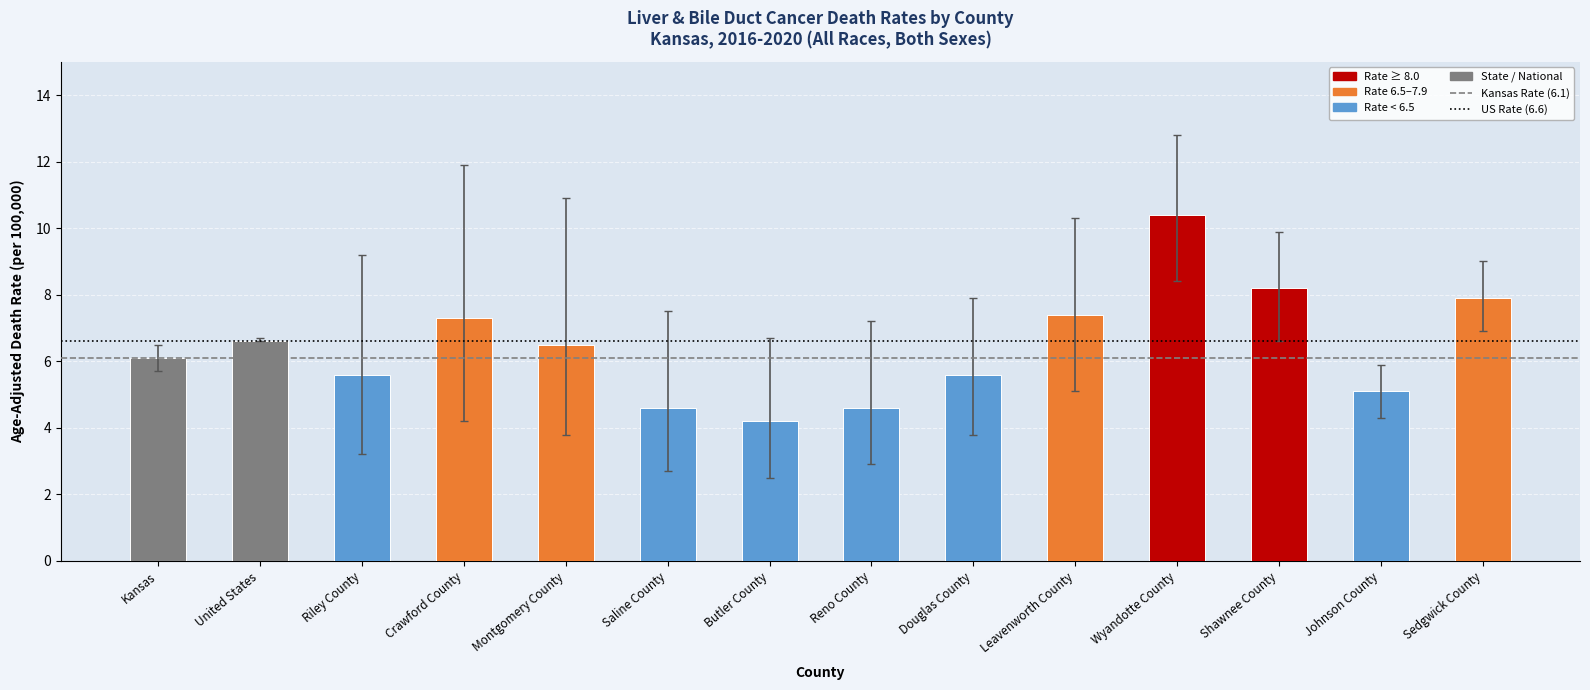

Which category has the lowest value across all series?

Butler County